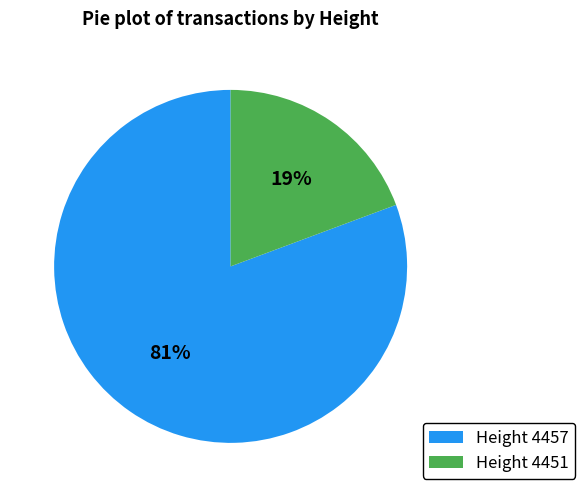

The Height 4457 slice represents 81% of the pie. True or false?

True